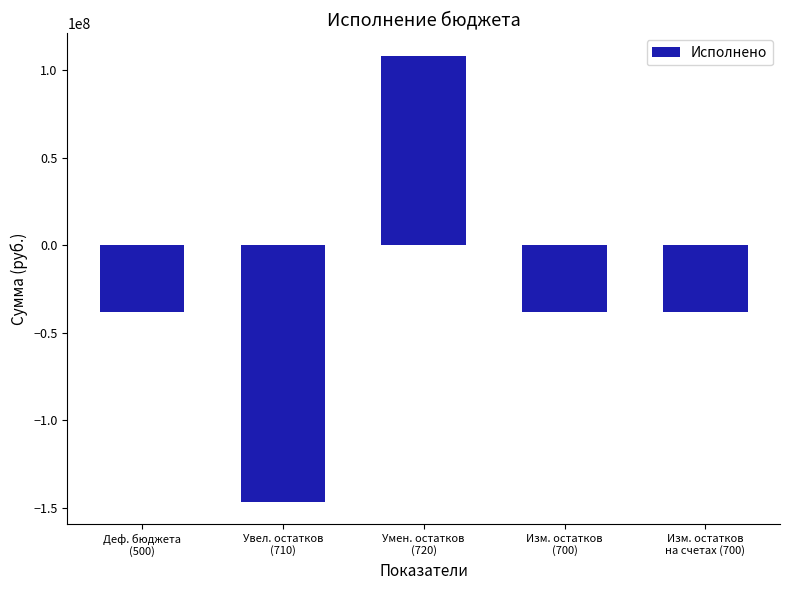

Reading left to right, list all the values displayed in this chart.

-38011008.5	-146364595.4	108353586.9	-38011008.5	-38011008.5